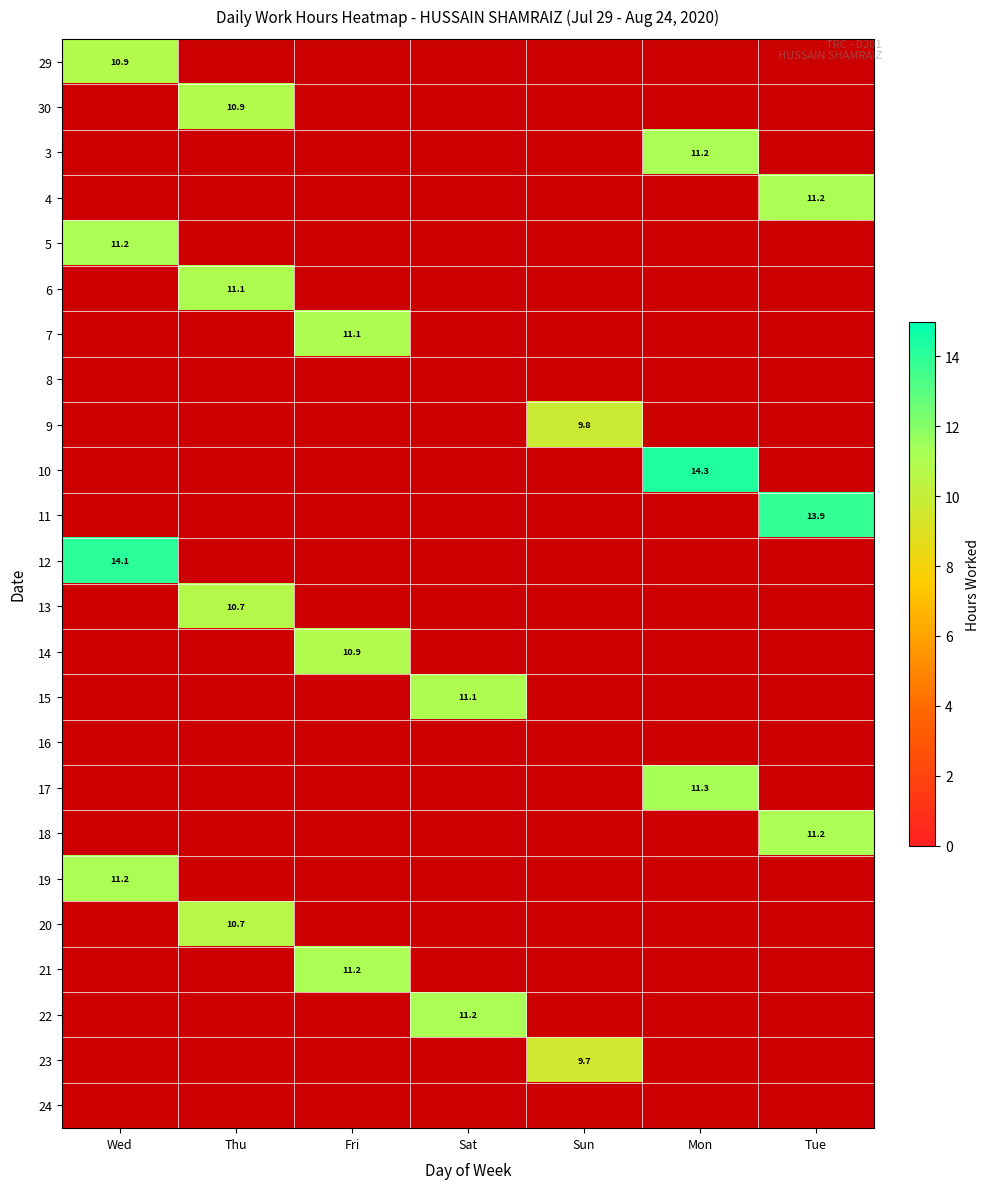

Is it true that 3 equals 4.7 at Mon?

False